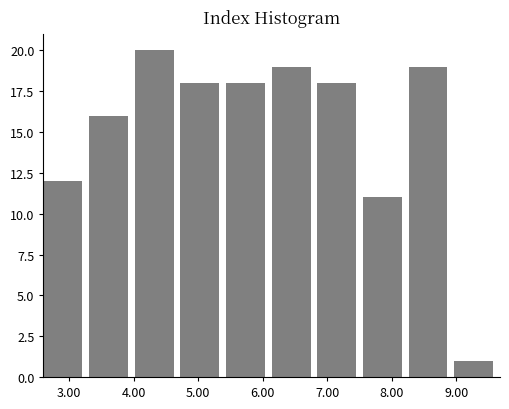

Reading left to right, list every bar in this chart as the range it spans on the x-axis followed by its height. Neither the bar edges nor the heights are printed on the chart, so give them approximately, as read against the axes.

2.6 to 3.3: 12
3.3 to 4.0: 16
4.0 to 4.7: 20
4.7 to 5.4: 18
5.4 to 6.1: 18
6.1 to 6.8: 19
6.8 to 7.6: 18
7.6 to 8.3: 11
8.3 to 9.0: 19
9.0 to 9.7: 1